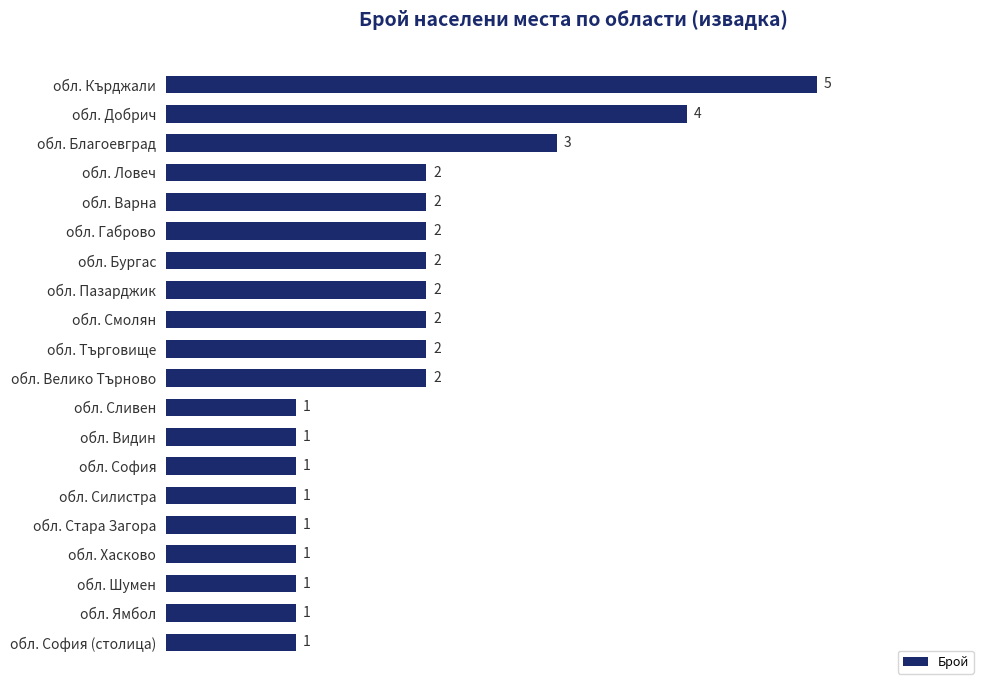

What is the sum of all values?

37